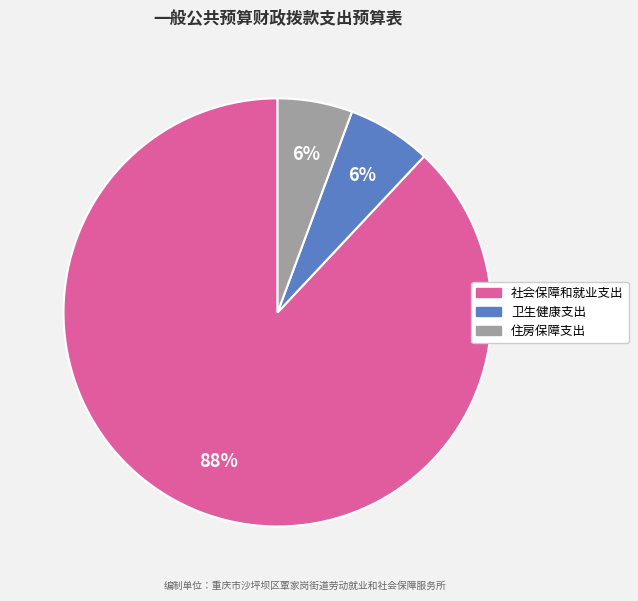

Between 卫生健康支出 and 社会保障和就业支出, which is larger?

社会保障和就业支出